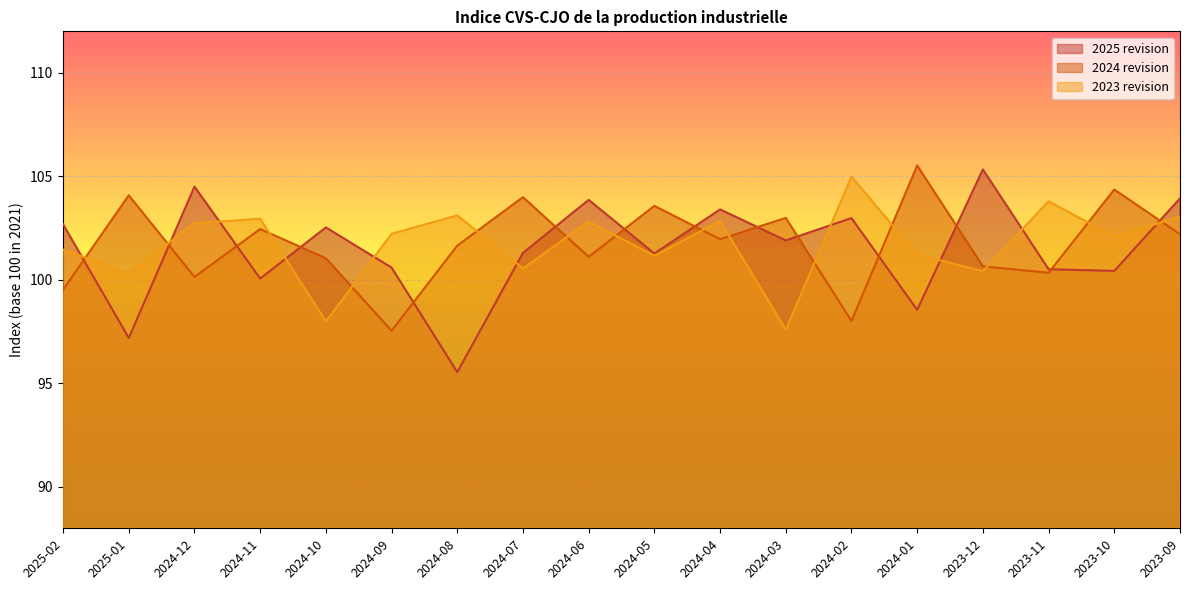

At how many categories does at least one series exceed 101?

18